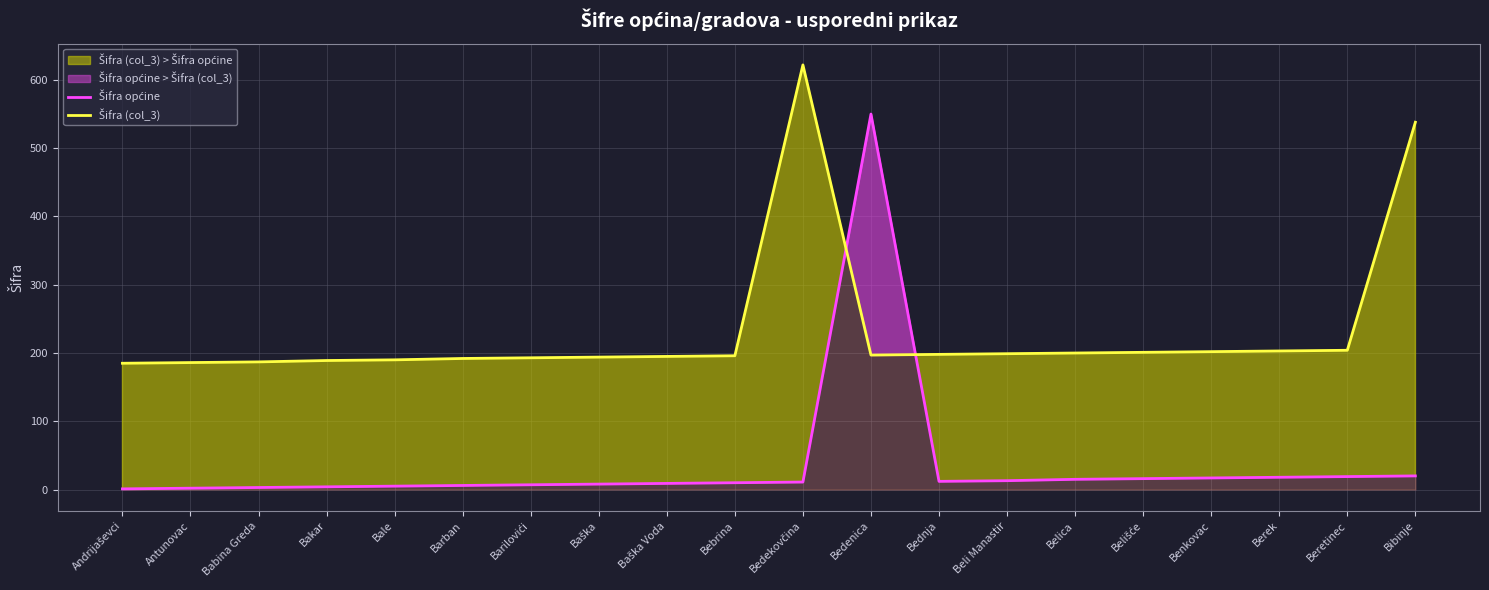

Reading right to left, transcribe all the data shown in this chart.

Šifra općine: 20	19	18	17	16	15	13	12	550	11	10	9	8	7	6	5	4	3	2	1
Šifra (col_3): 538	204	203	202	201	200	199	198	197	622	196	195	194	193	192	190	189	187	186	185